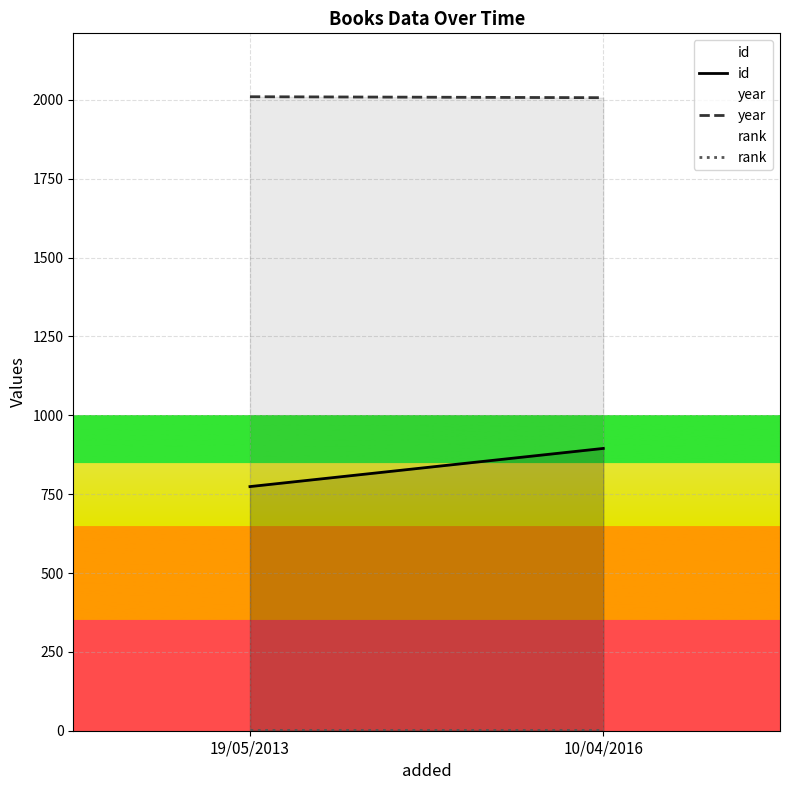

What is the difference between the highest and lowest values at 19/05/2013?

2009